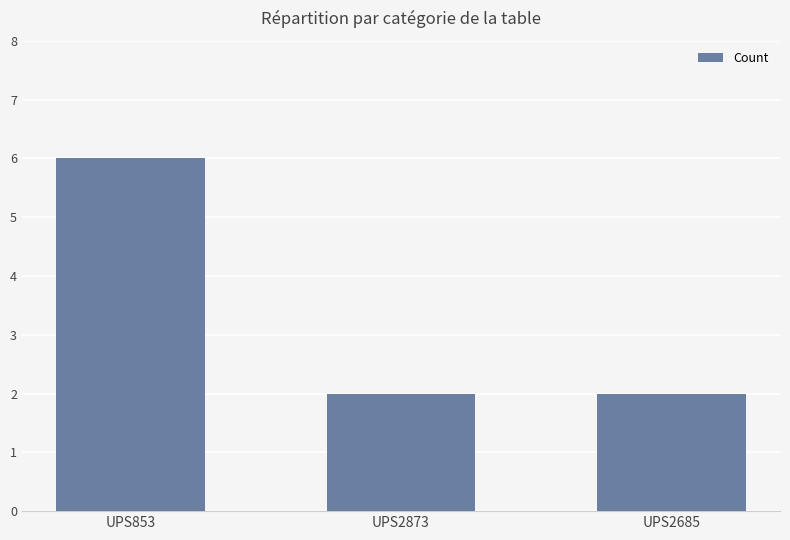

What position from the right is UPS853?

3